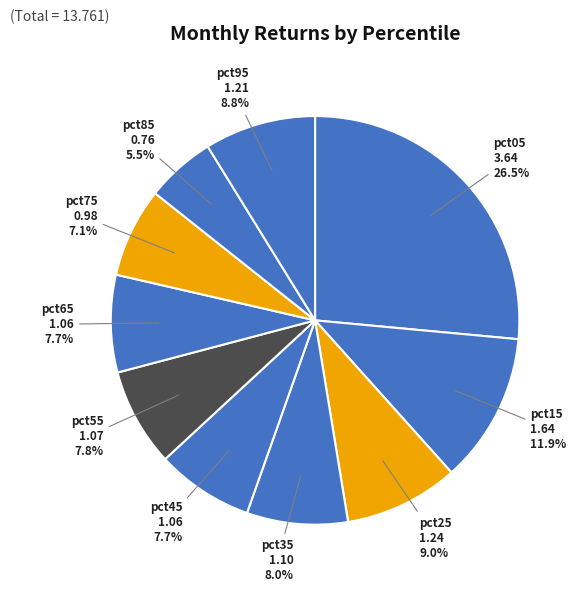

Rank the categories by value from highest to lowest.

pct05, pct15, pct25, pct95, pct35, pct55, pct45, pct65, pct75, pct85